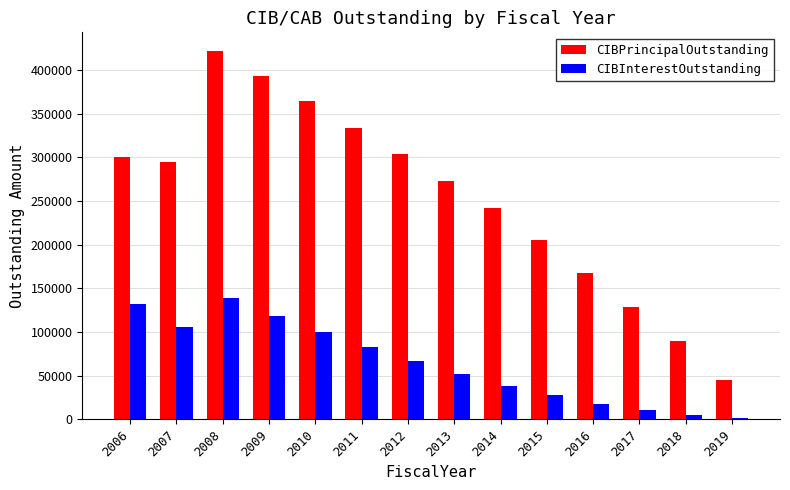

What is the maximum value for CIBPrincipalOutstanding?

422000.0